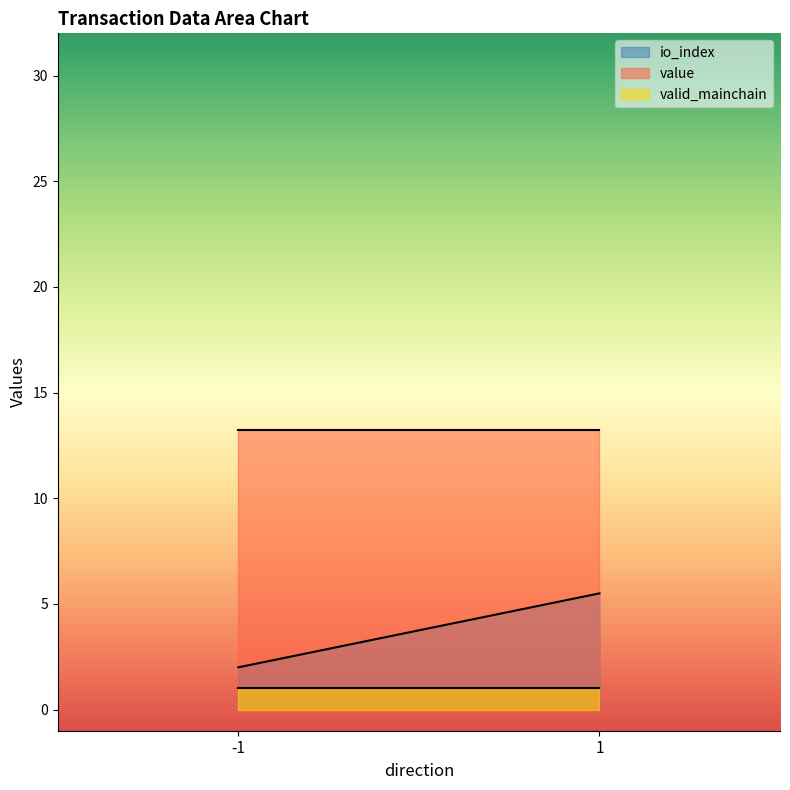

What is the total value across all series at -1?

16.2